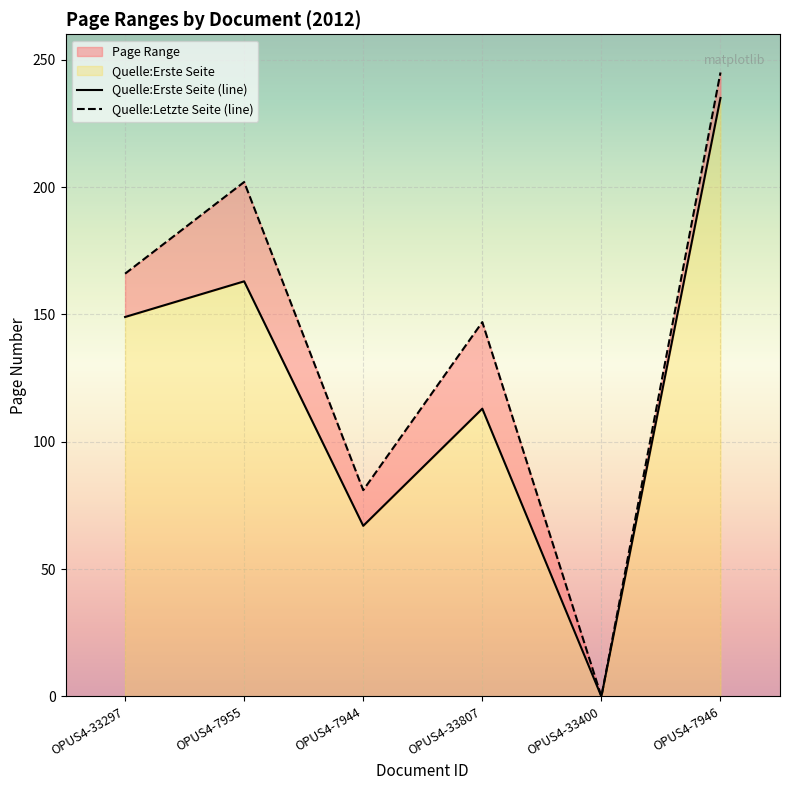

True or false: Quelle:Erste Seite (line) has more than 1 interior local peaks.

True